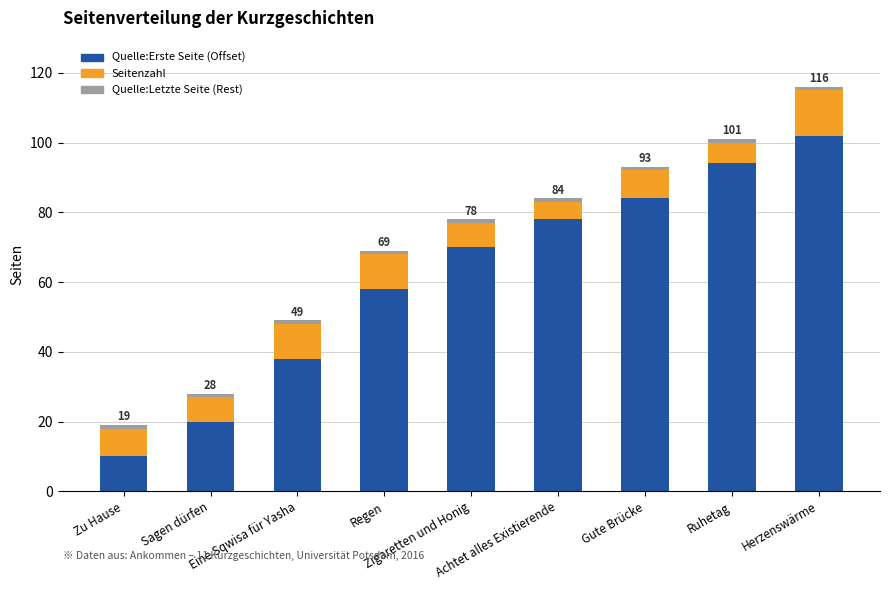

What is the lowest value of the Quelle:Erste Seite (Offset) series?

10